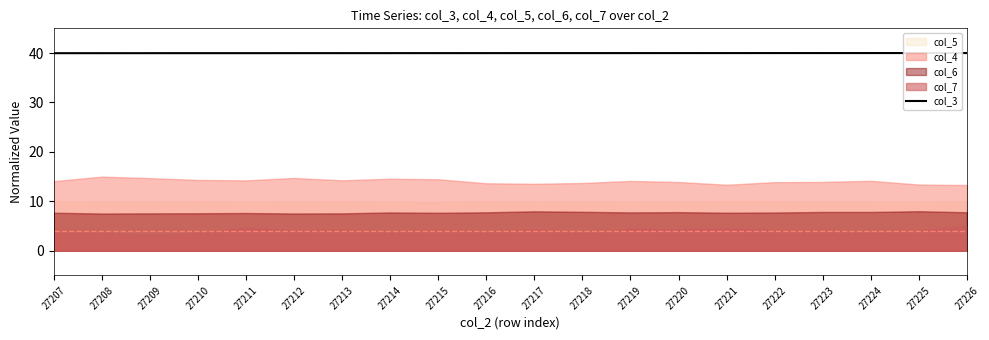

Where is the data nearest to the value 39?

27207